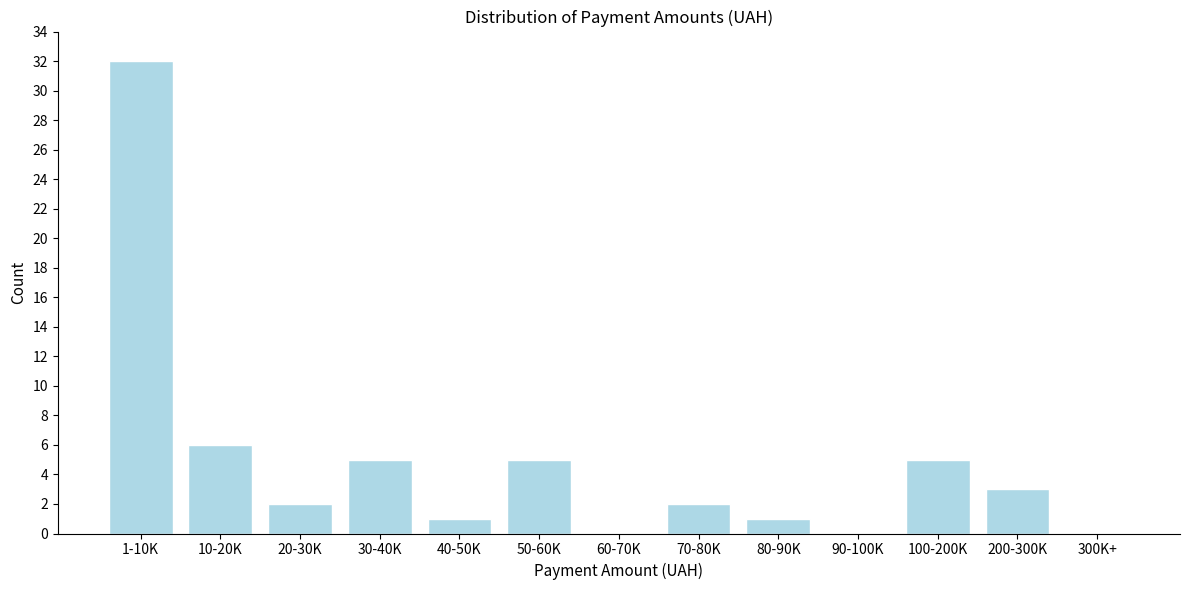

Reading right to left, what are all the values shown in this chart?

300K+=0	200-300K=3	100-200K=5	90-100K=0	80-90K=1	70-80K=2	60-70K=0	50-60K=5	40-50K=1	30-40K=5	20-30K=2	10-20K=6	1-10K=32